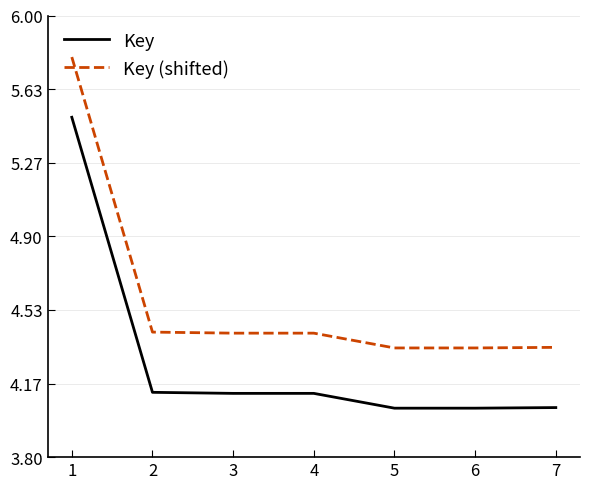

What is the difference between the second highest and minimum values in the Key (shifted) series?

0.1